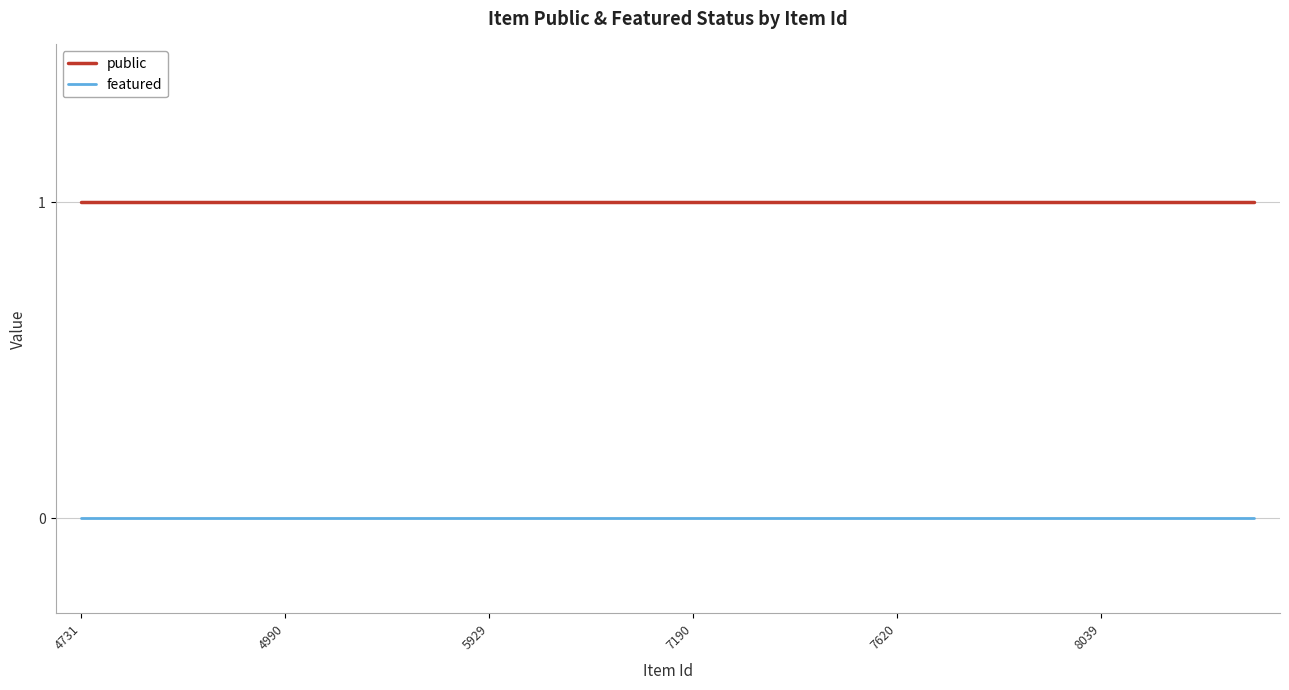

True or false: public and featured cross at least once.

False